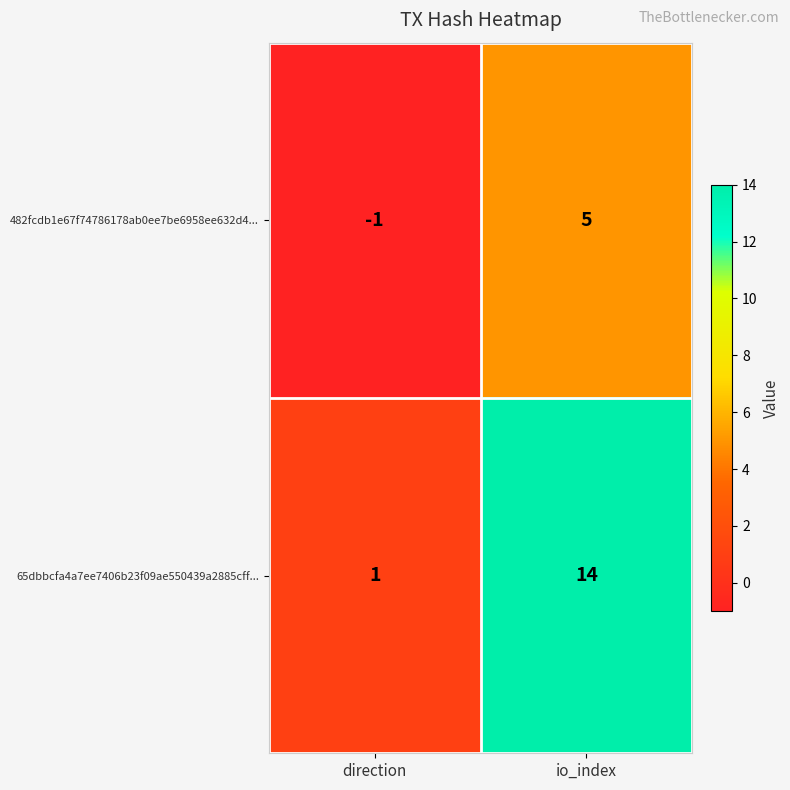

Rank the series by their average value, from highest to lowest.

65dbbcfa4a7ee7406b23f09ae550439a2885cff..., 482fcdb1e67f74786178ab0ee7be6958ee632d4...